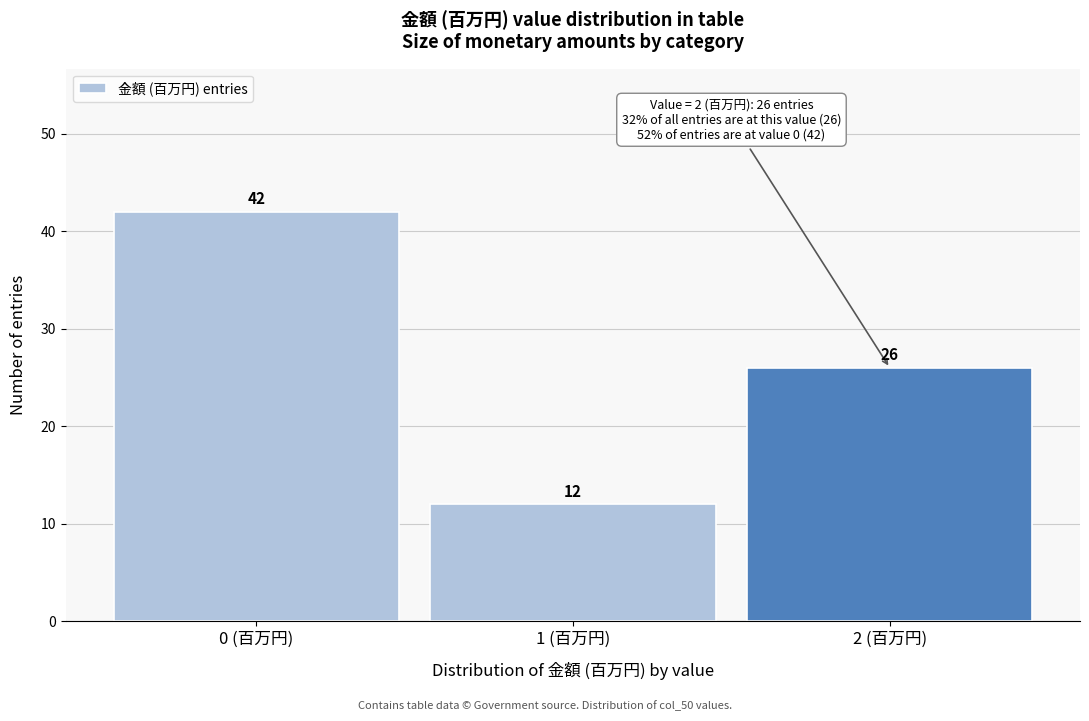

Reading left to right, transcribe all the data shown in this chart.

42	12	26